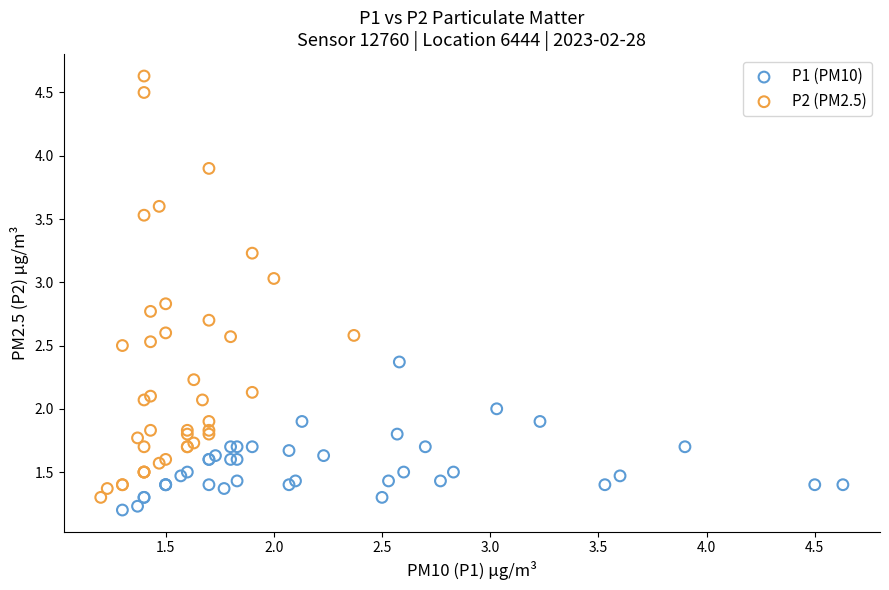

Which series contains the highest Y value?

P2 (PM2.5)